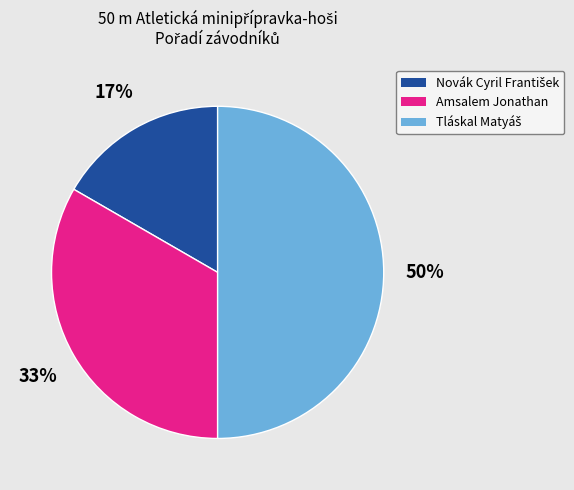

Does Amsalem Jonathan account for over 50% of the chart?

No